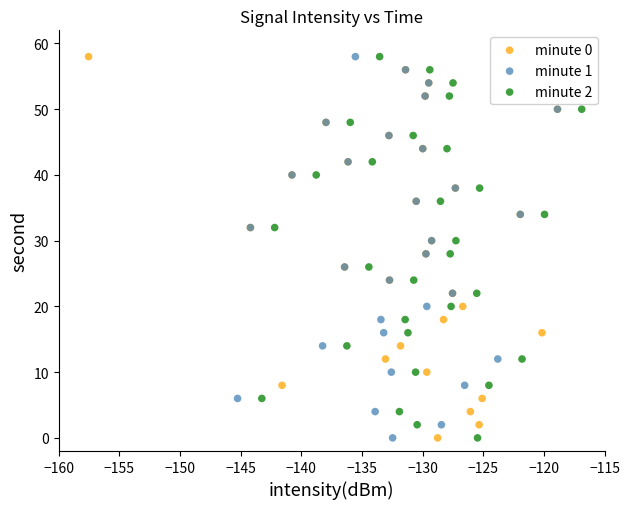

What are all the series names shown in the legend?

minute 0, minute 1, minute 2